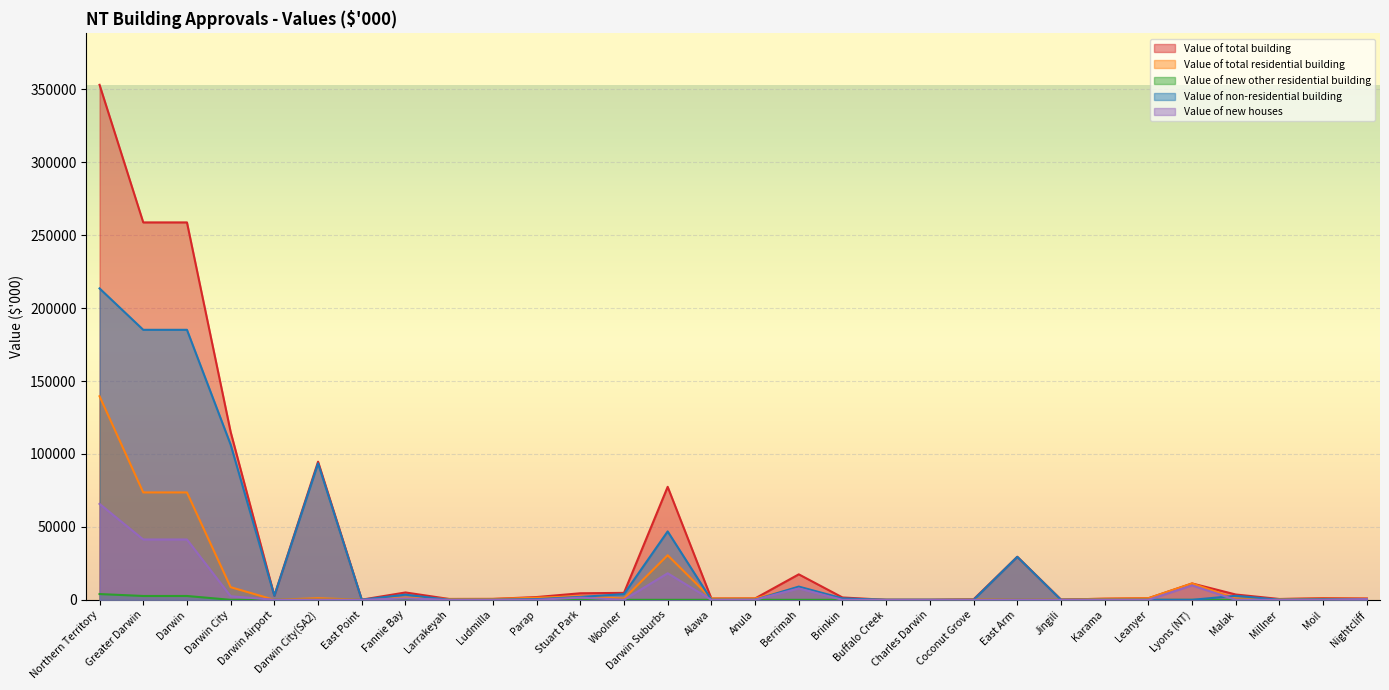

How many interior local valleys does the Value of total residential building series have?

7